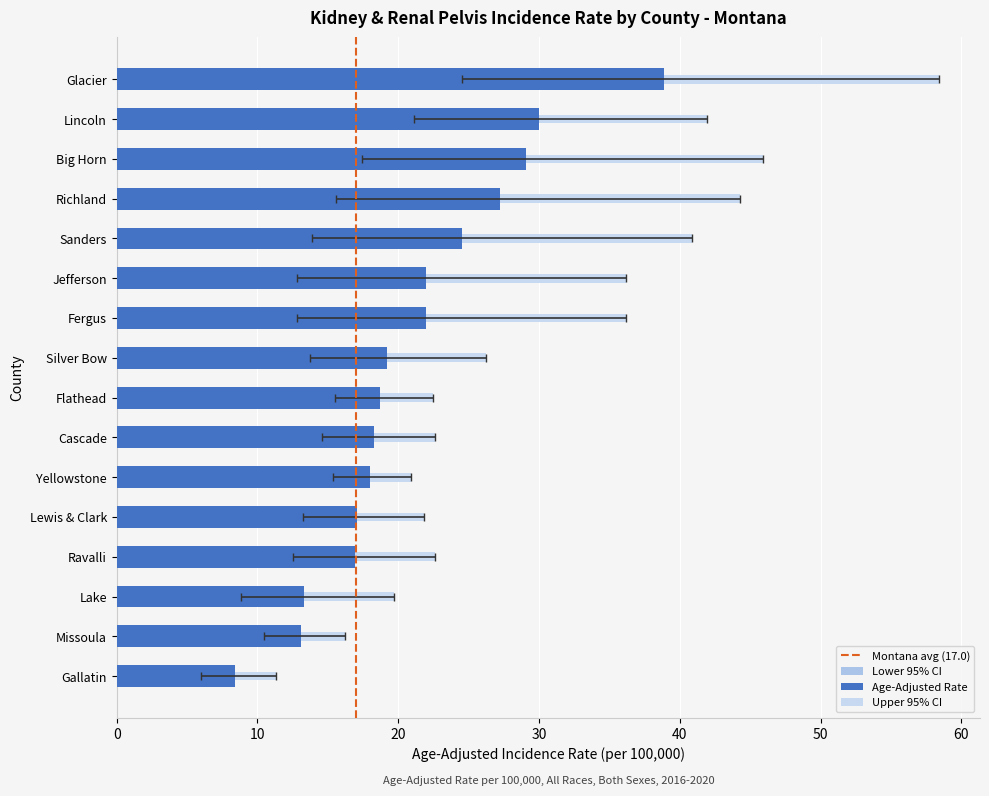

Reading left to right, what are all the values shown in this chart?

Age-Adjusted Rate: 38.9	30.0	29.1	27.2	24.5	22.0	22.0	19.2	18.7	18.3	18.0	17.1	16.9	13.3	13.1	8.4
Lower 95% CI: 24.5	21.1	17.4	15.6	13.9	12.8	12.8	13.7	15.5	14.6	15.4	13.2	12.5	8.8	10.5	6.0
Upper 95% CI: 58.4	41.9	45.9	44.3	40.9	36.2	36.2	26.2	22.5	22.6	20.9	21.8	22.6	19.7	16.2	11.3